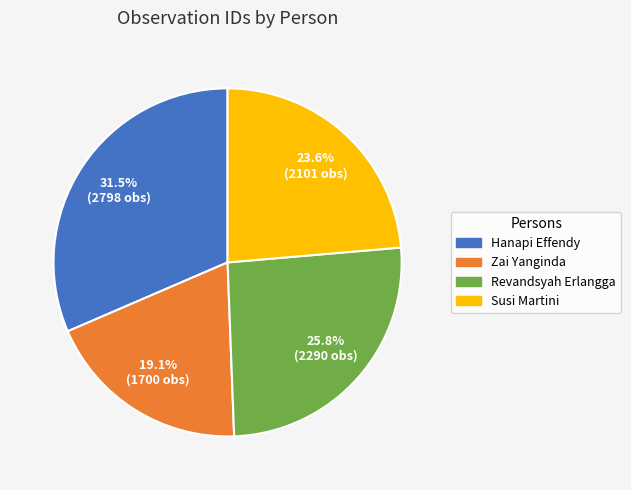

Is there any slice that represents more than half of the pie?

No